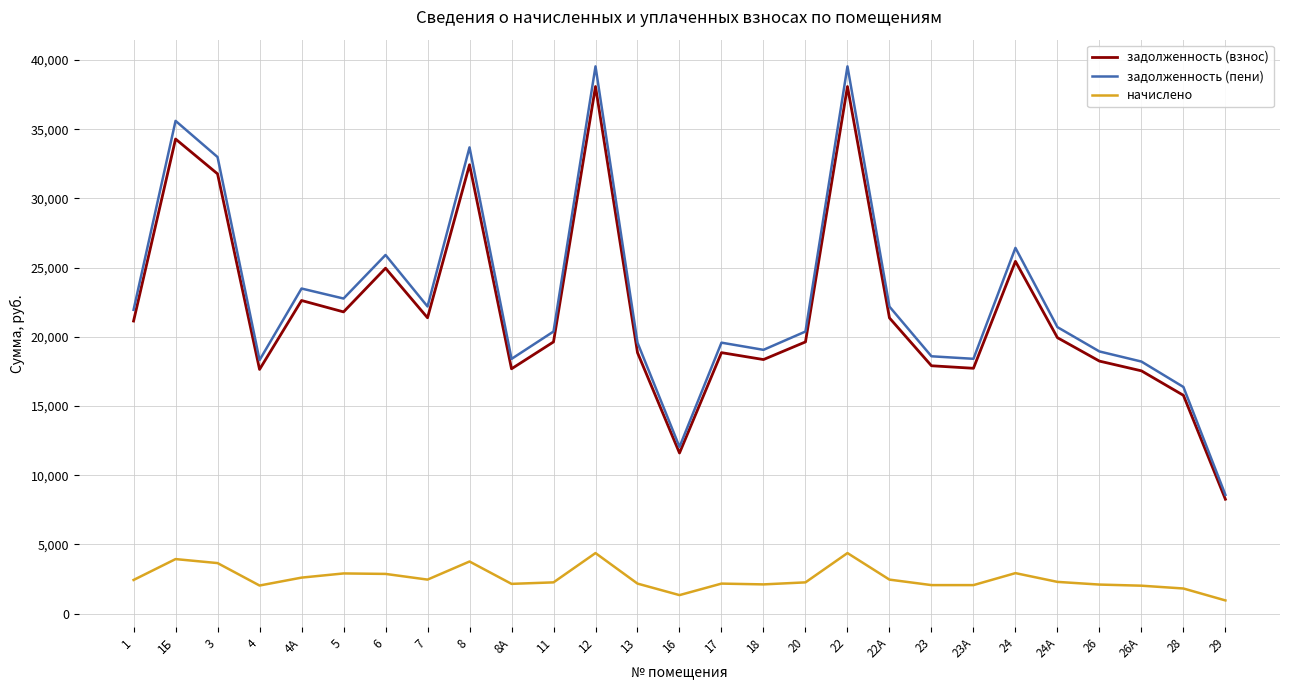

True or false: начислено and задолженность (взнос) intersect in this chart.

False